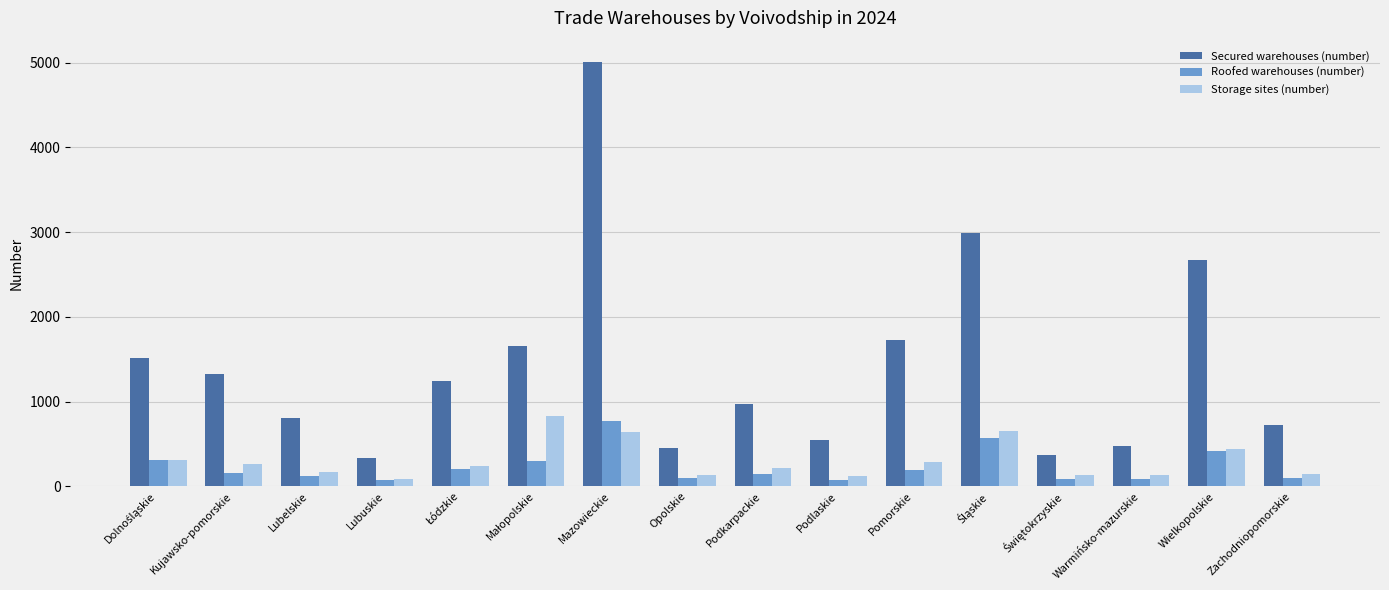

Rank the series at Mazowieckie from lowest to highest value.

Storage sites (number), Roofed warehouses (number), Secured warehouses (number)